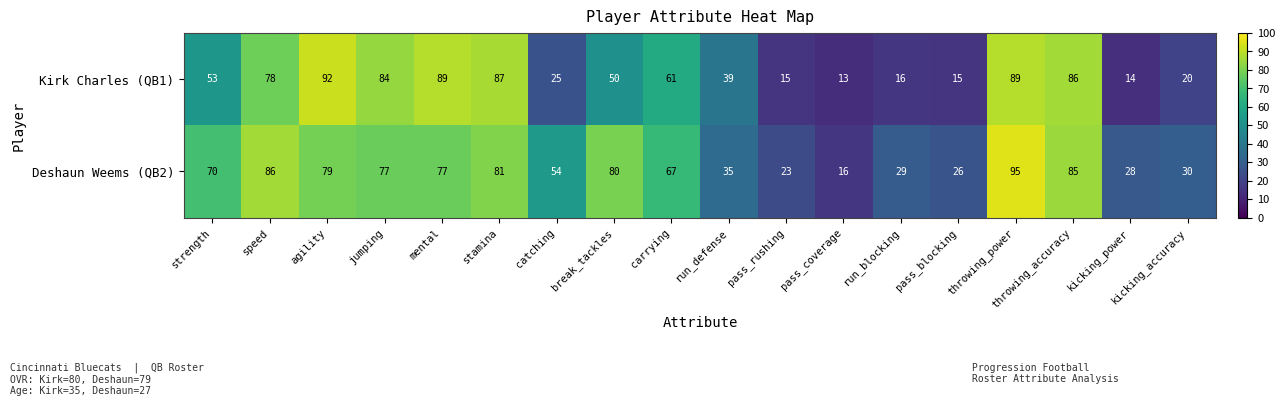

The Deshaun Weems (QB2) series shows 100 at strength. True or false?

False